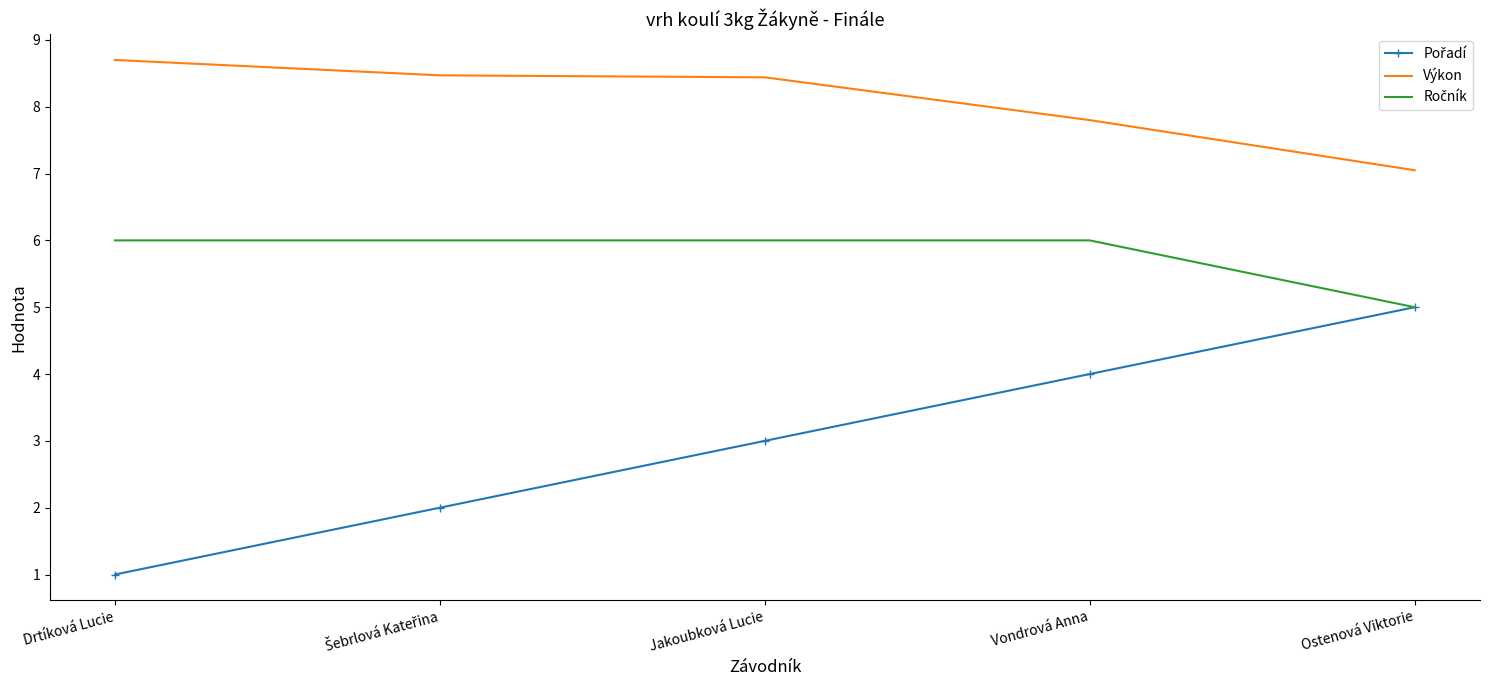

Count the number of data series in this chart.

3